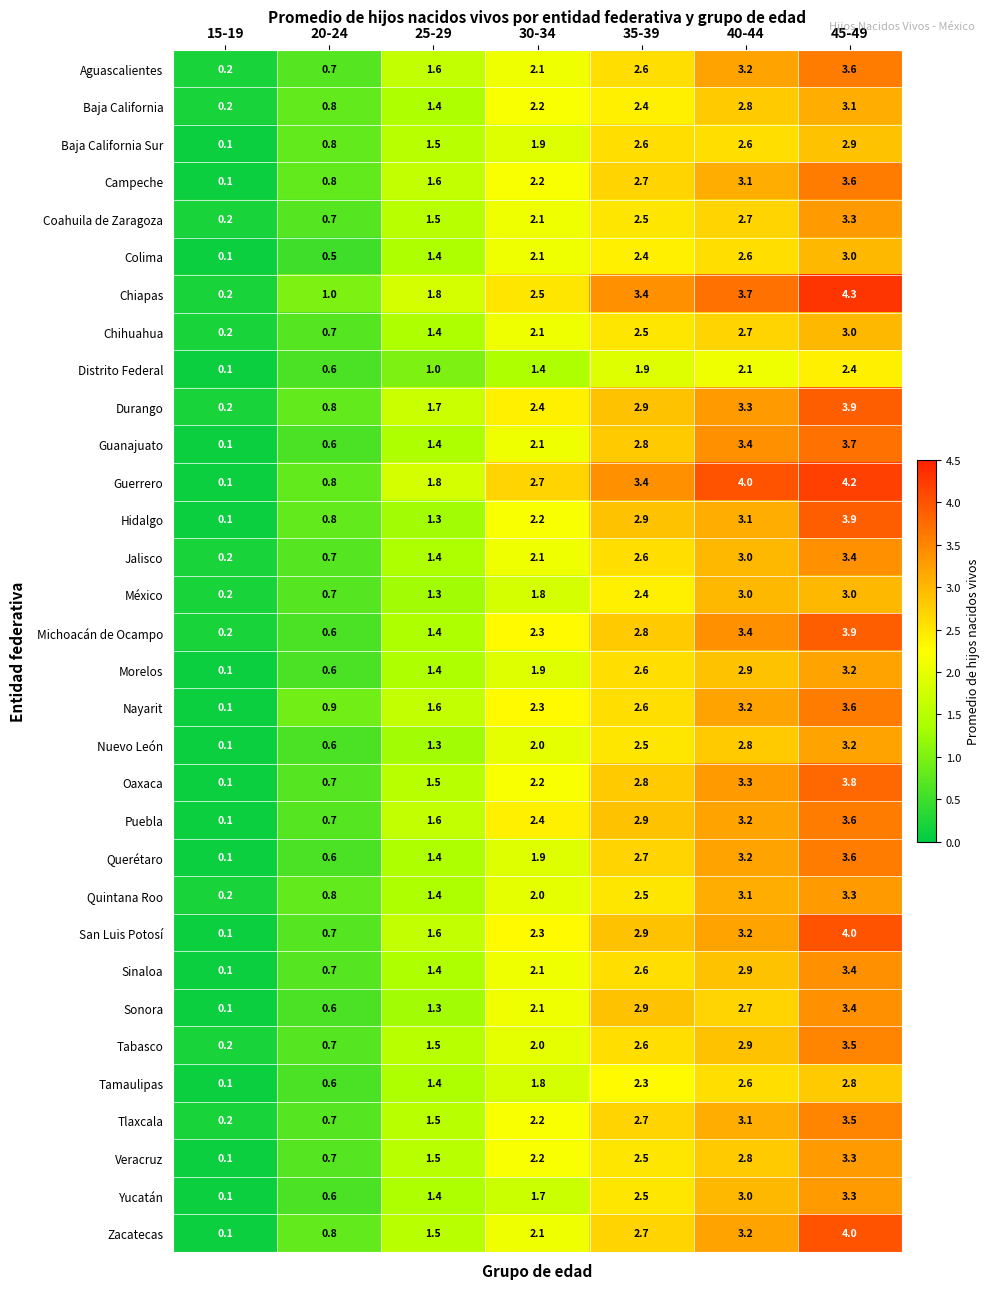

At which category does the chart reach its minimum across all series?

15-19